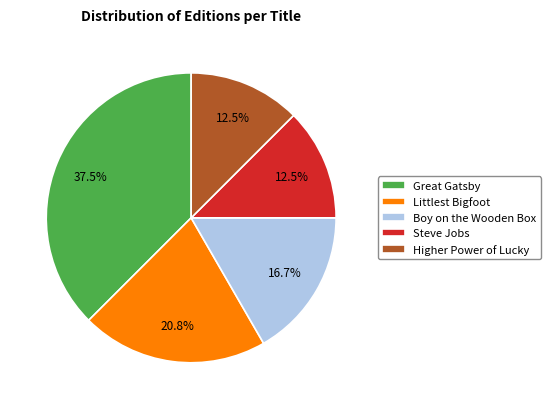

How many slices are in this pie chart?

5